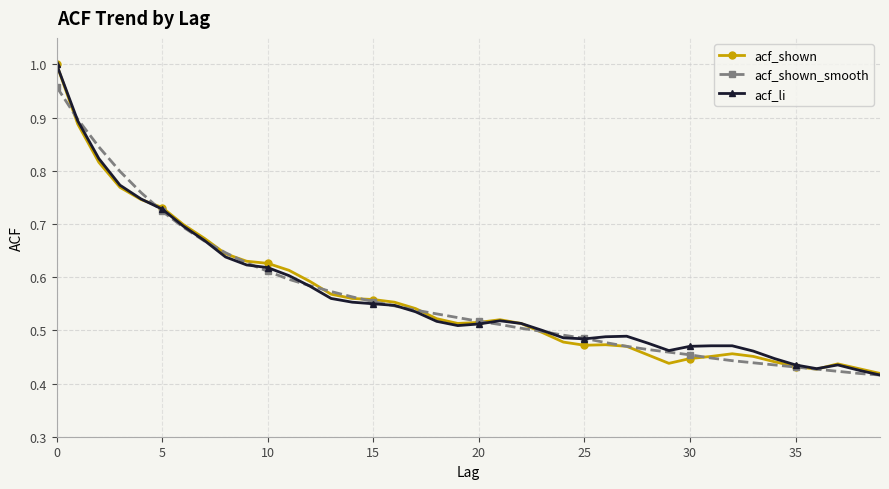

True or false: acf_li has more than 0 points higher than both neighbors.

True